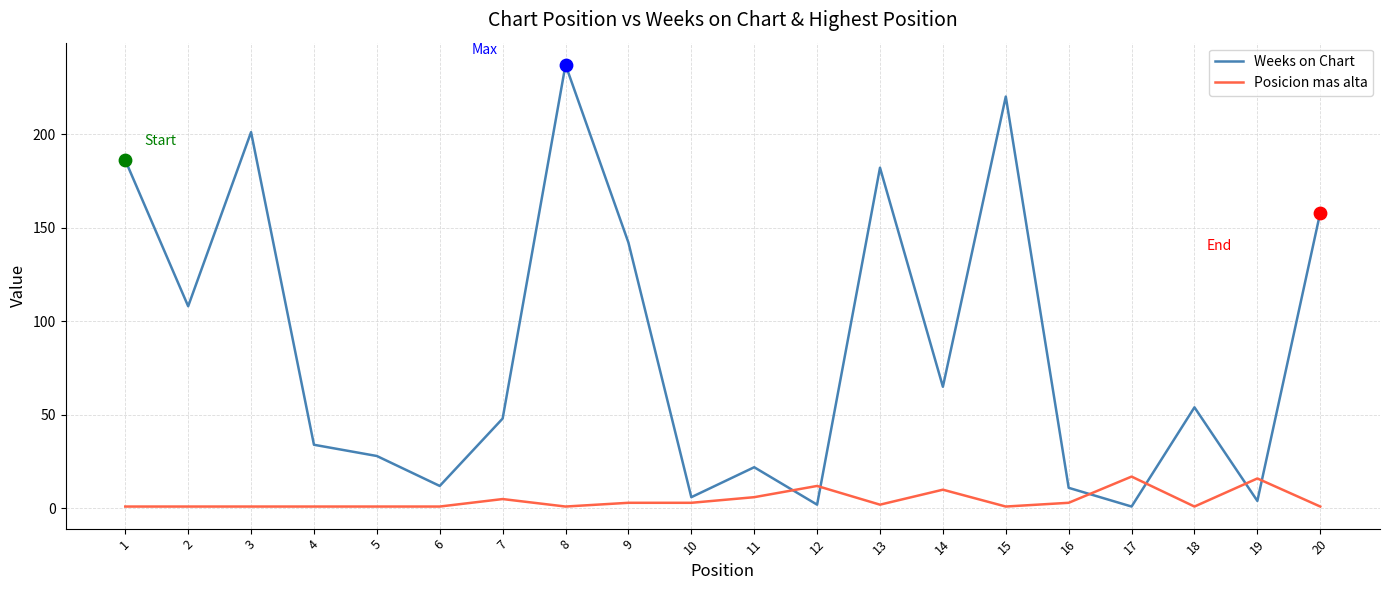

At which category is the sum across all series the highest?

8